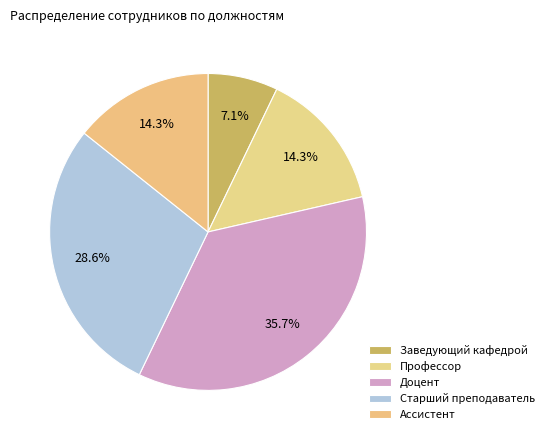

To the nearest percent, what is the average slice percentage?

20%